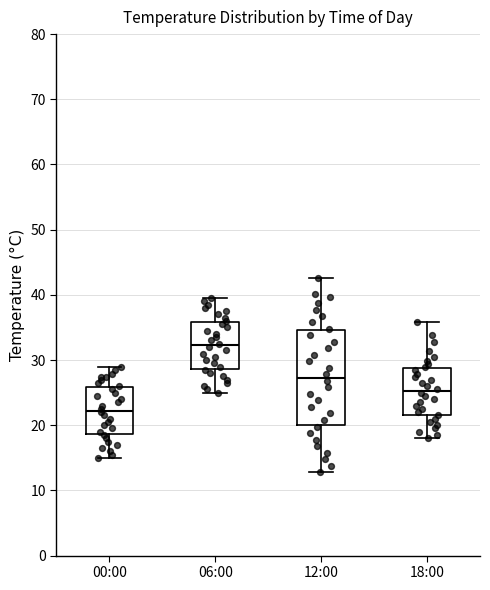

Which box has the lowest median line?

00:00